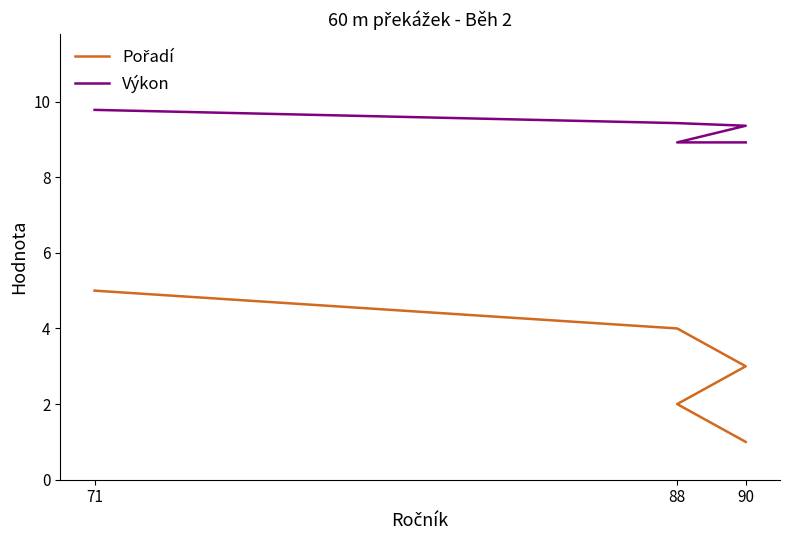

True or false: Pořadí has a value of 2.0 at 88.

True